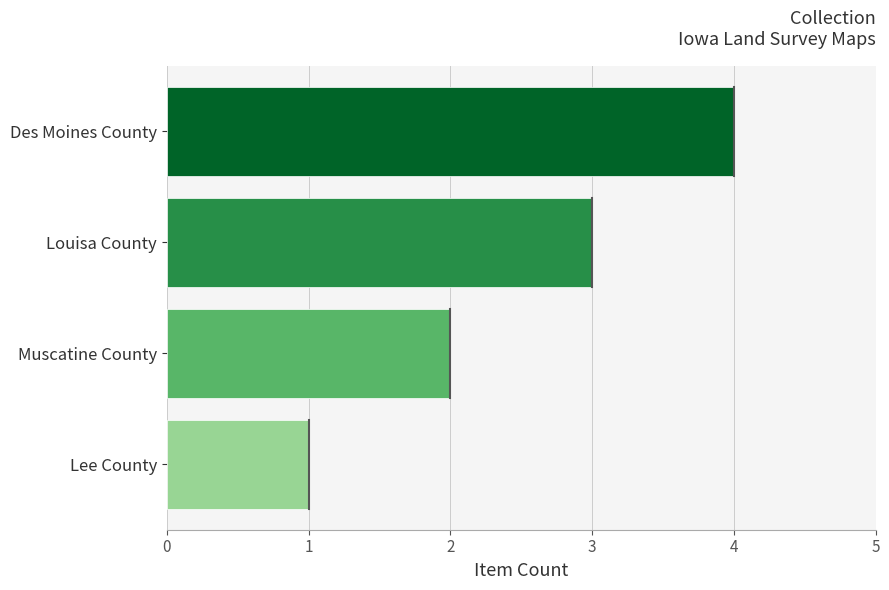

List the labels in order of value, largest first.

Des Moines County, Louisa County, Muscatine County, Lee County